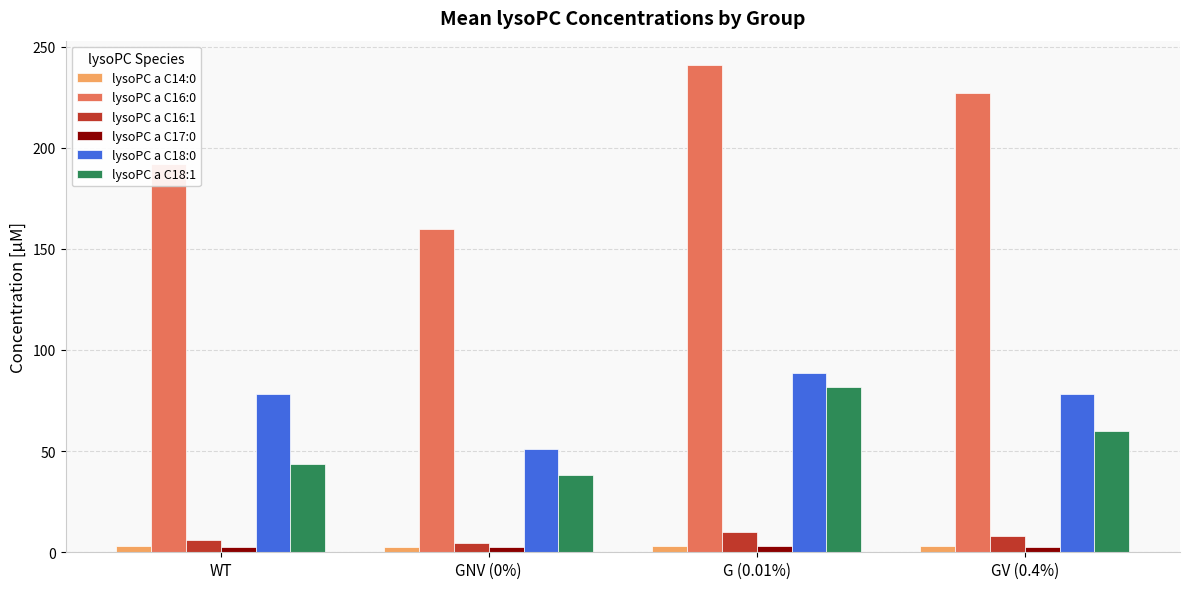

Where is lysoPC a C16:0 nearest to the value 200?

WT